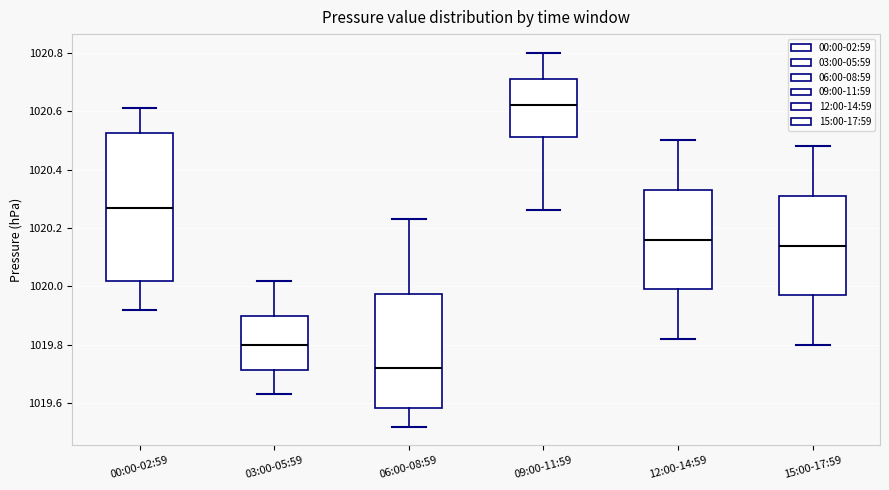

Where does the lower whisker of the box for 03:00-05:59 end on the y-axis? The values are not printed on the chart, so give them approximately, as read against the axis.

1019.64